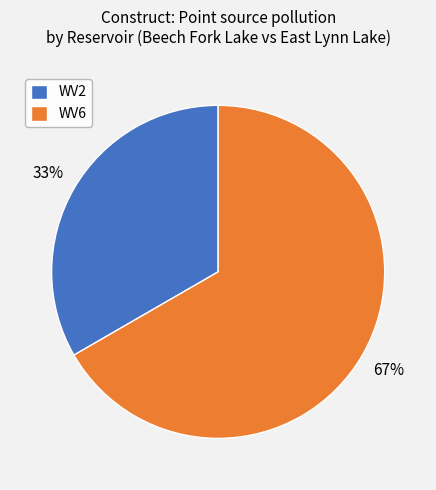

Which category has the smallest portion of the pie?

WV2